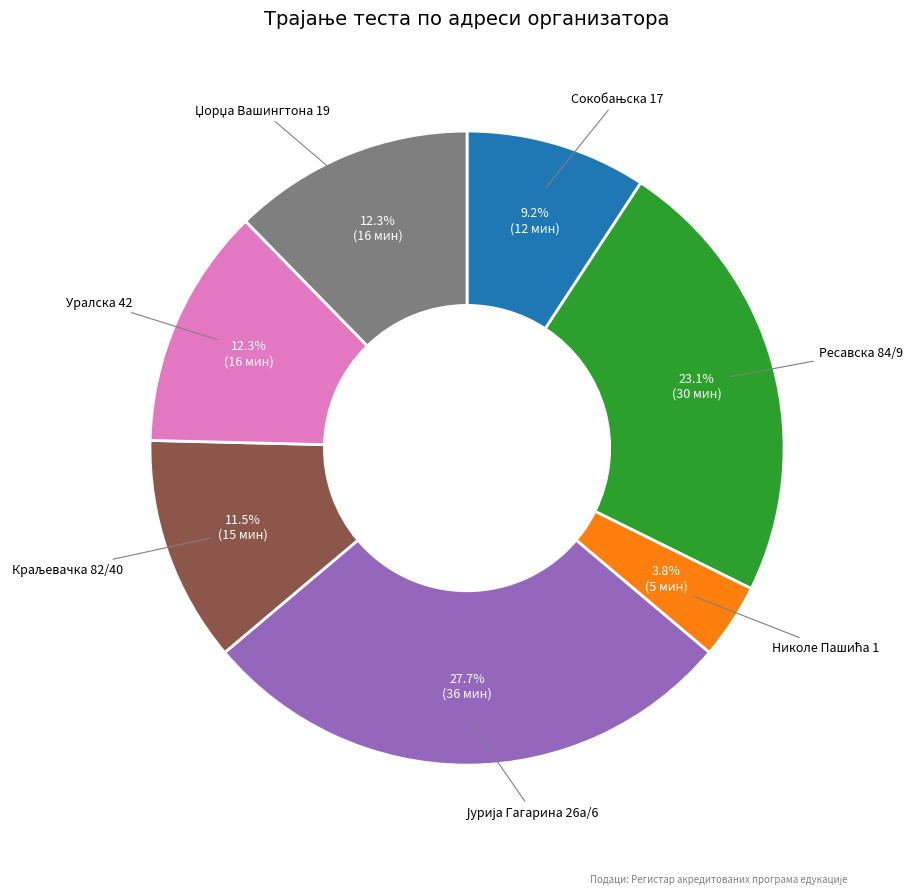

Is there a majority slice in this chart?

No